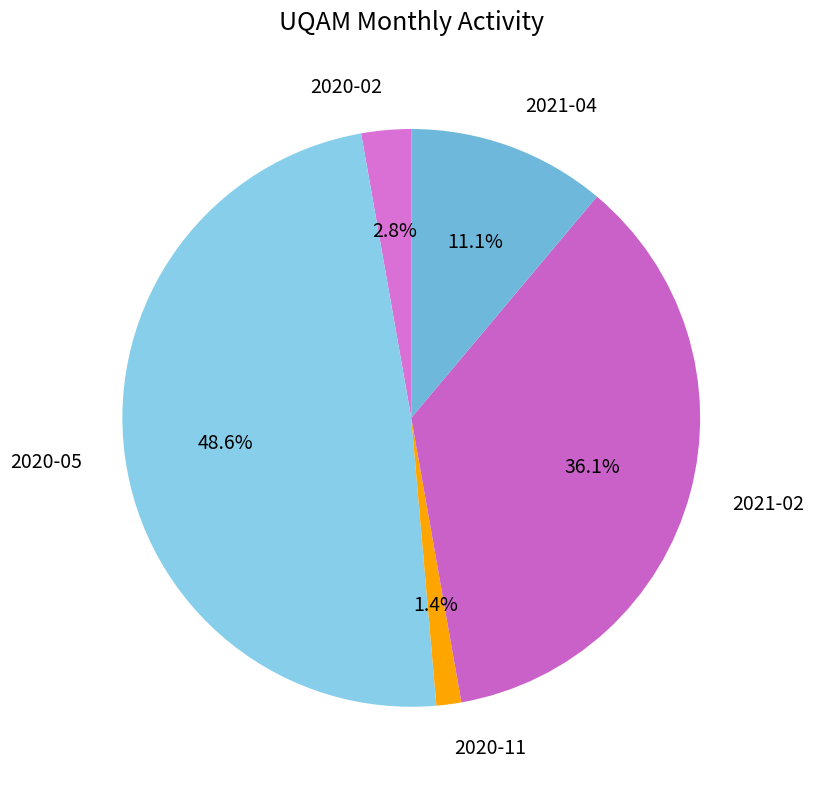

True or false: 2021-04 accounts for 3% of the total.

False